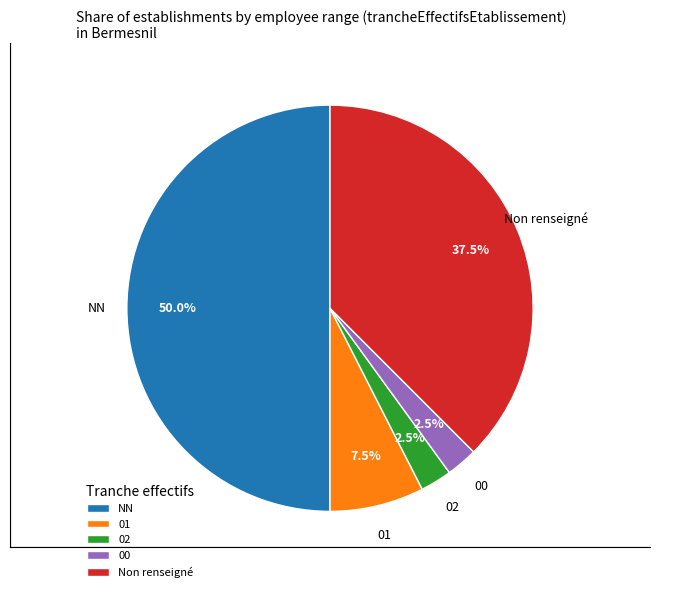

Which has a higher value, 01 or Non renseigné?

Non renseigné